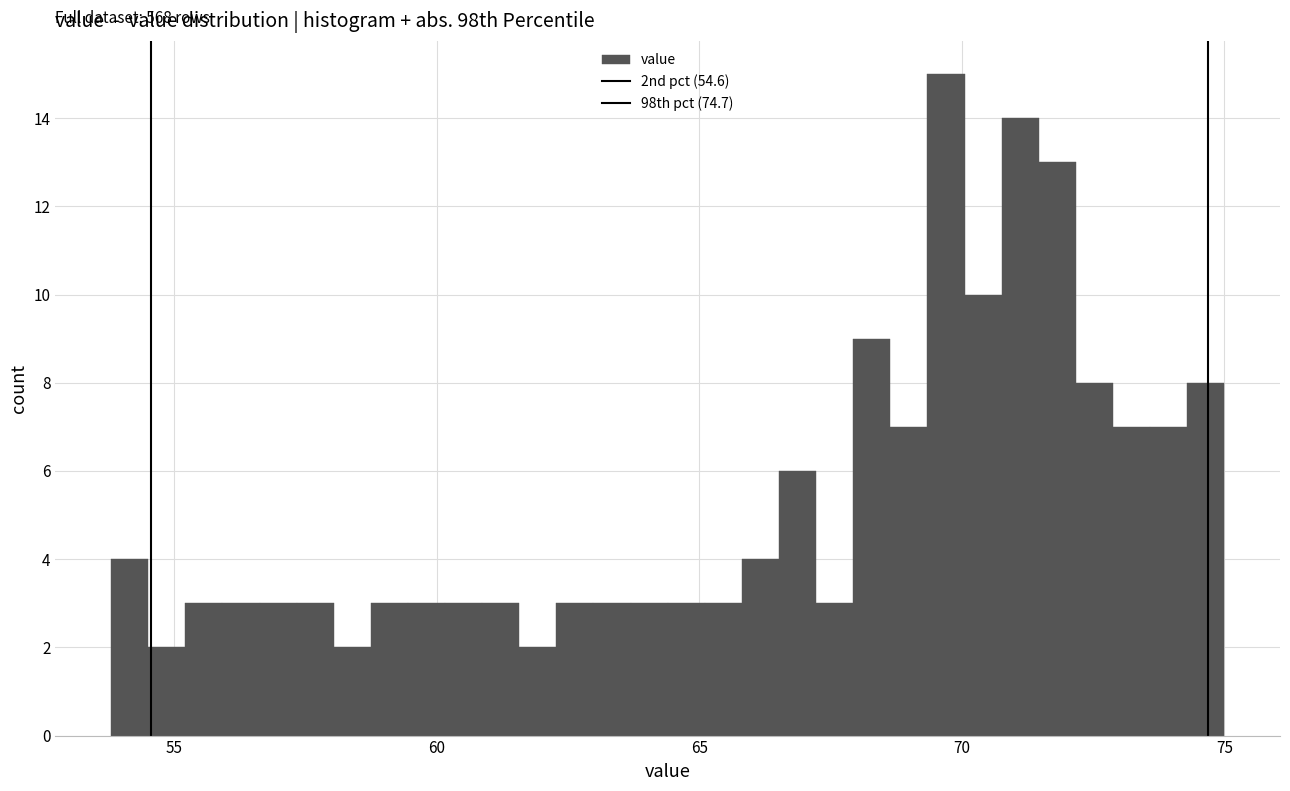

Read against the x-axis, roughly where is the centre of the tallest bar?

69.5